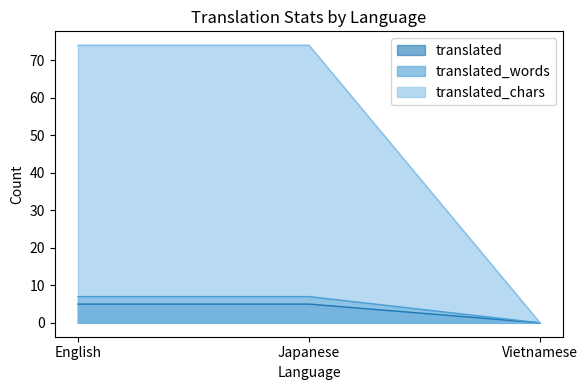

Which category has the highest value in the translated_chars series?

English